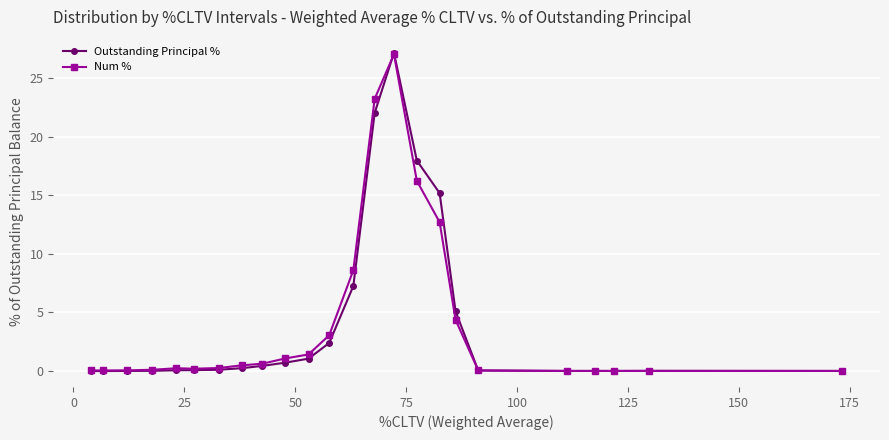

What is the value of the Num % point at the 14th from the left?

23.2